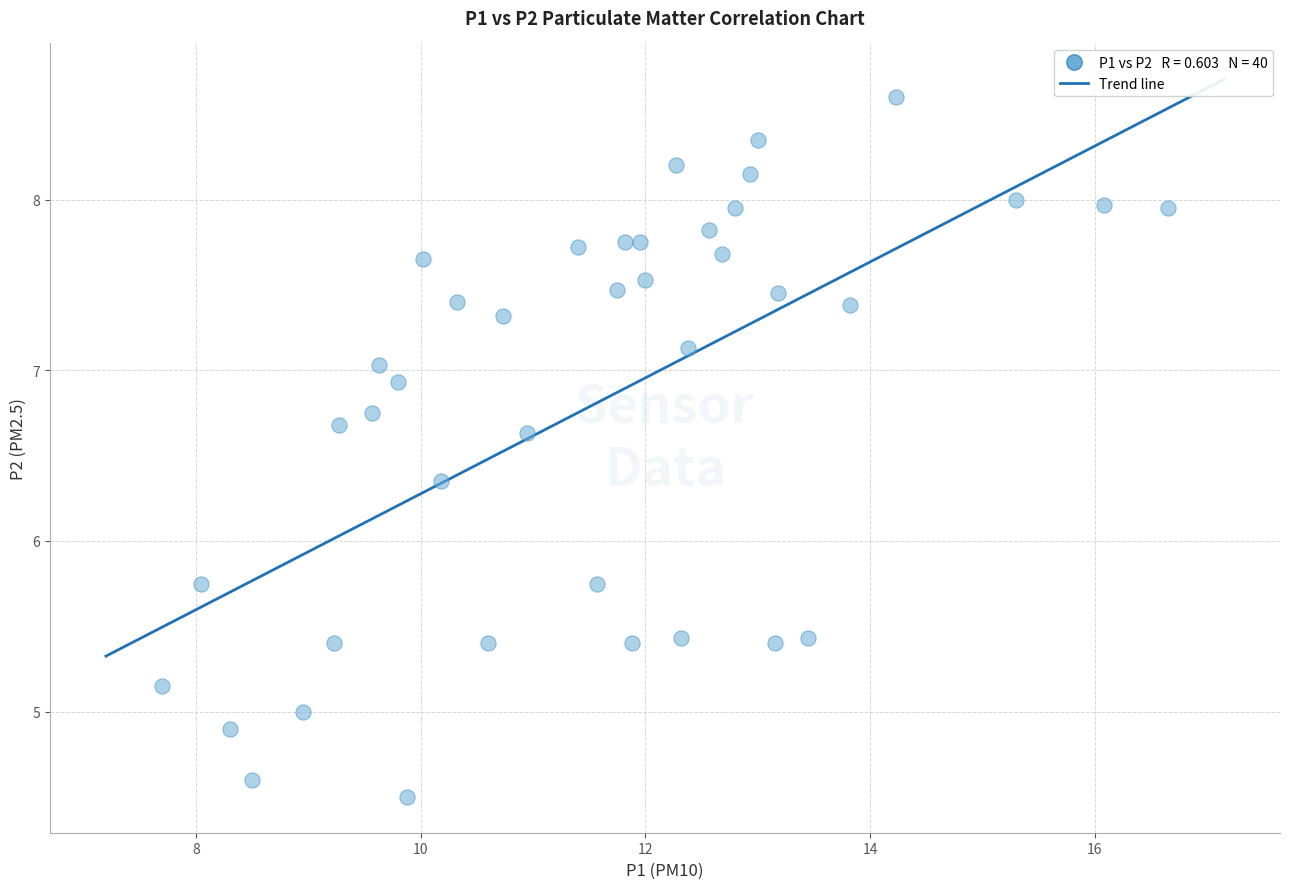

What is the range of X values (max minus min)?

8.9